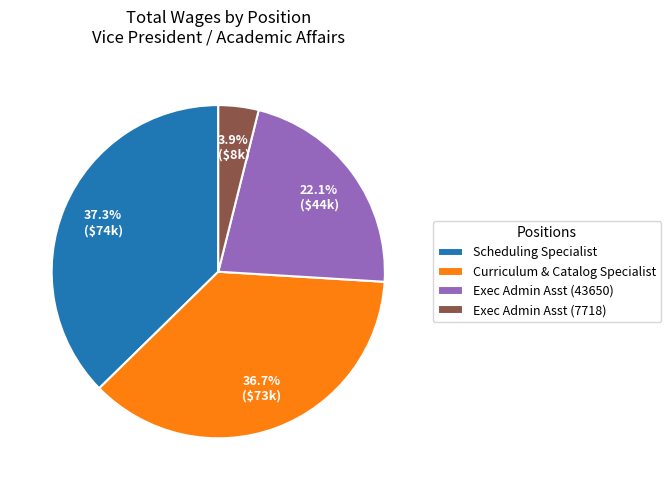

Between Scheduling Specialist and Curriculum & Catalog Specialist, which is larger?

Scheduling Specialist